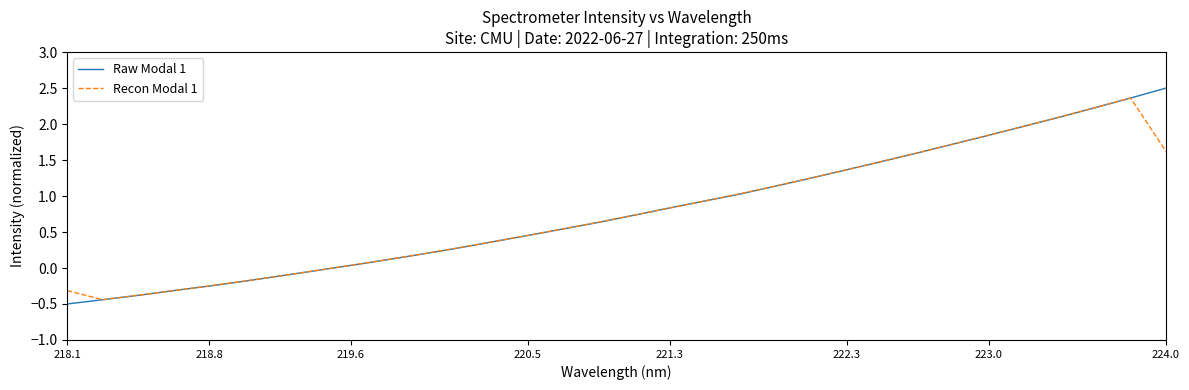

What is the maximum value shown in the chart?

2.5